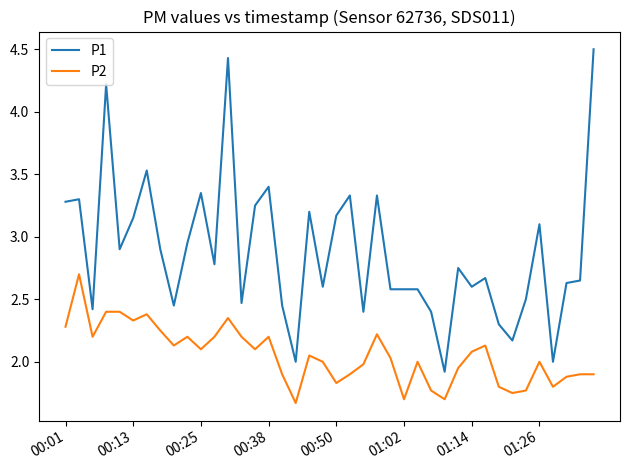

What is the minimum value shown in the chart?

1.7